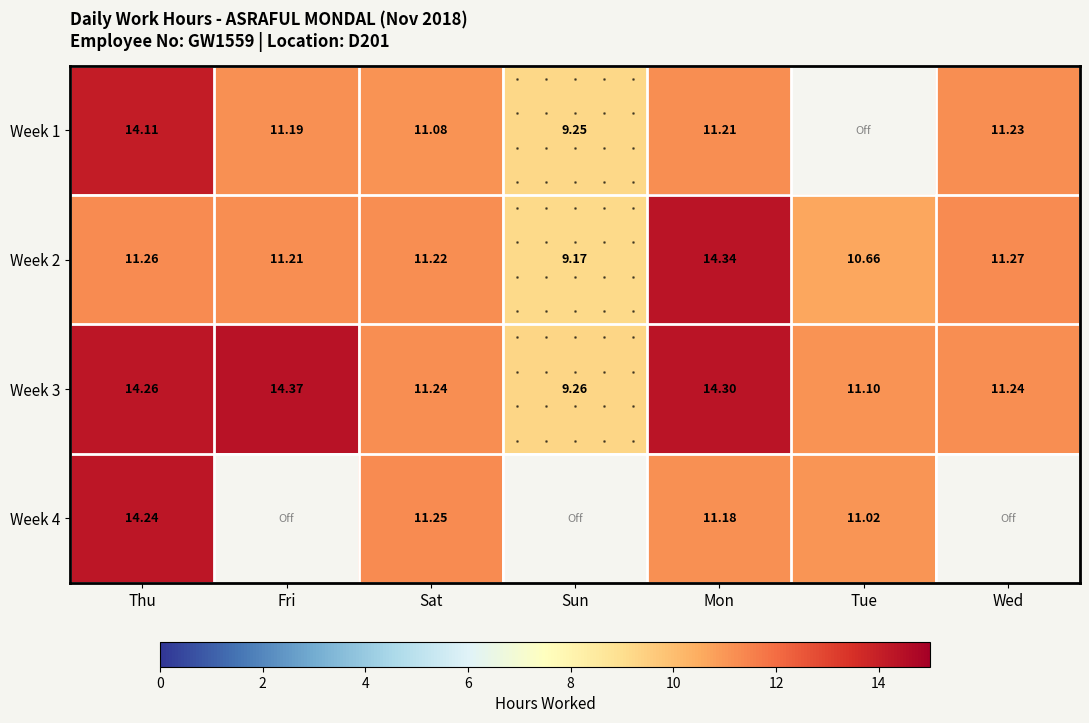

What is the average value of the Week 3 series?

12.3